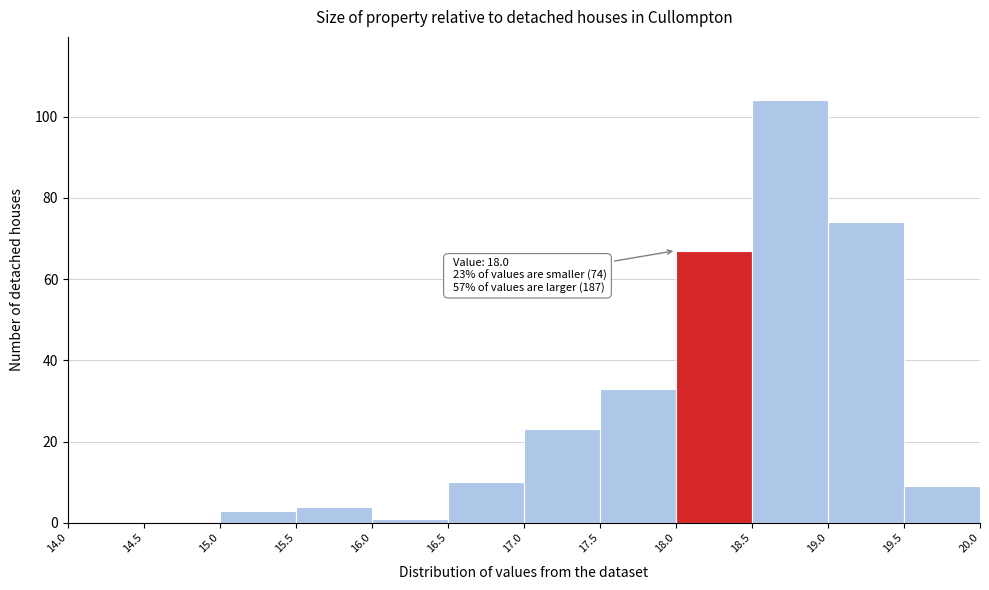

Over which range of the x-axis is the bar tallest?

18.5 to 19.0